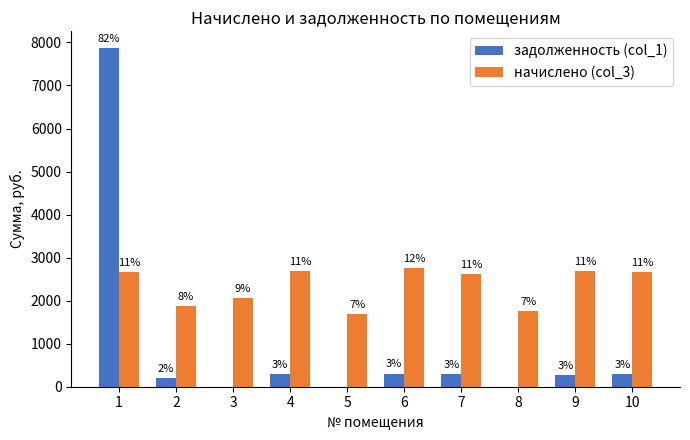

What are all the series names shown in the legend?

задолженность (col_1), начислено (col_3)